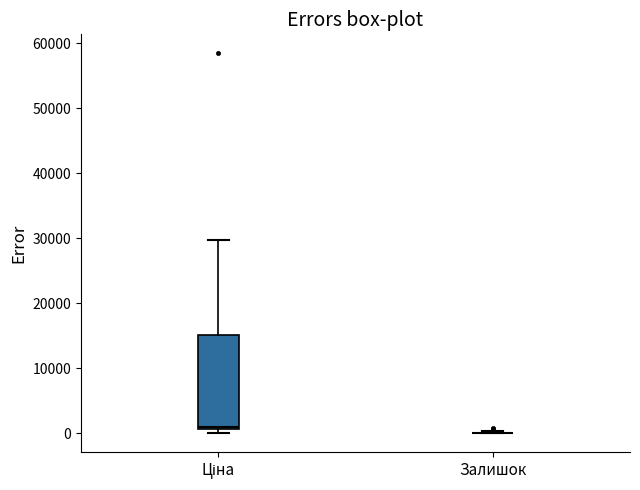

Reading left to right, read every box against the y-axis: the position of its median line, the range the box covers, and the ends of its whiskers. The values are not printed on the chart, so give them approximately, as read against the axis.

Ціна: median 1000, box 1000 to 15000, whiskers 0 to 30000
Залишок: box collapsed to a line at 0, whiskers 0 to 0